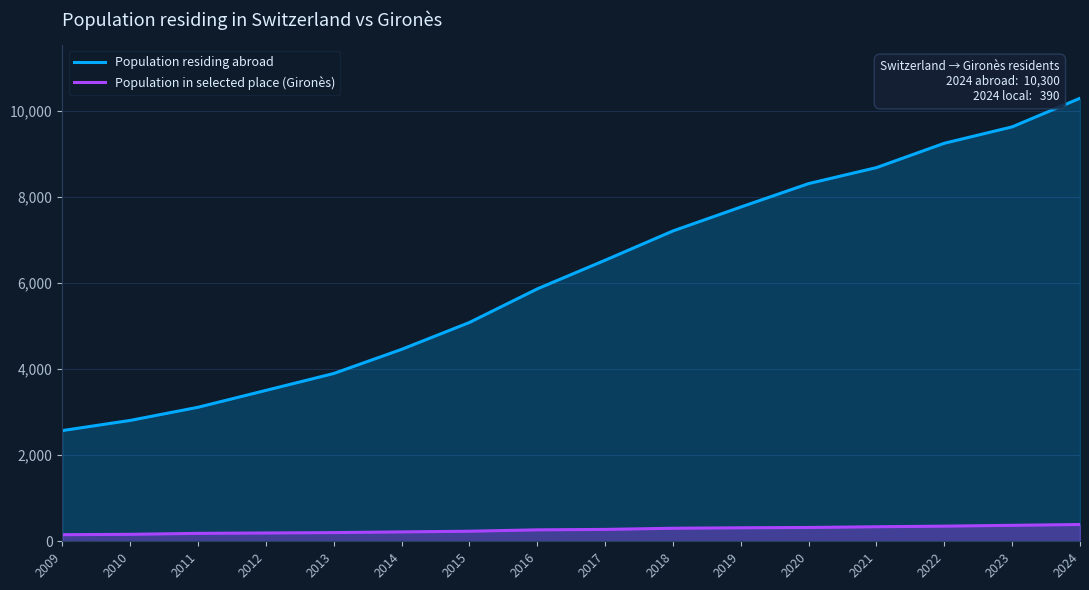

What is the difference between the maximum and minimum values in the Population in selected place (Gironès) series?

237